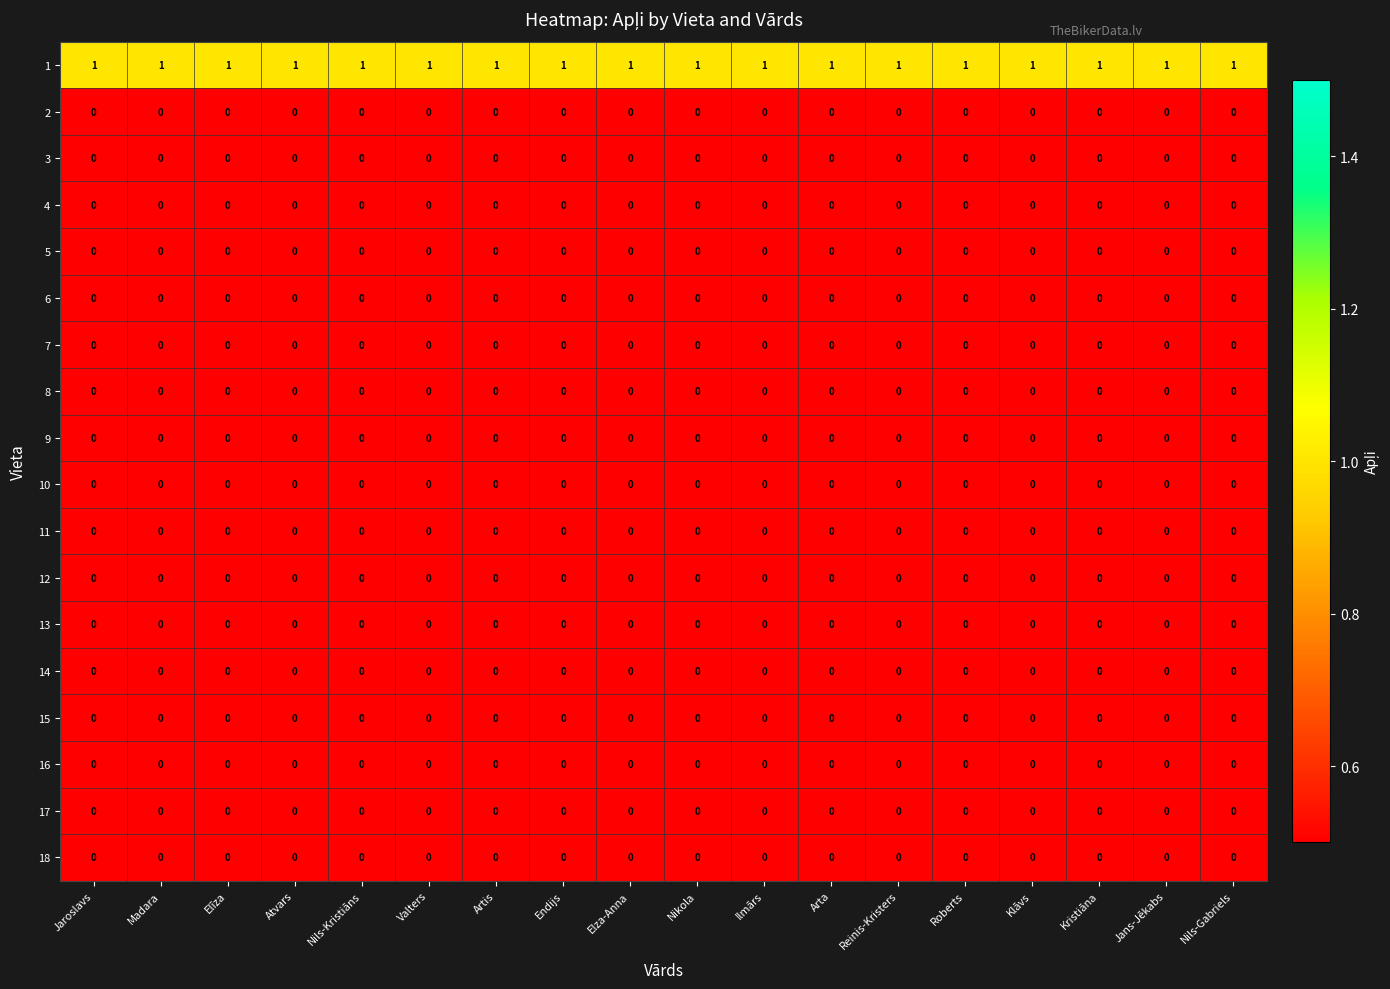

At how many categories does at least one series exceed 0?

18